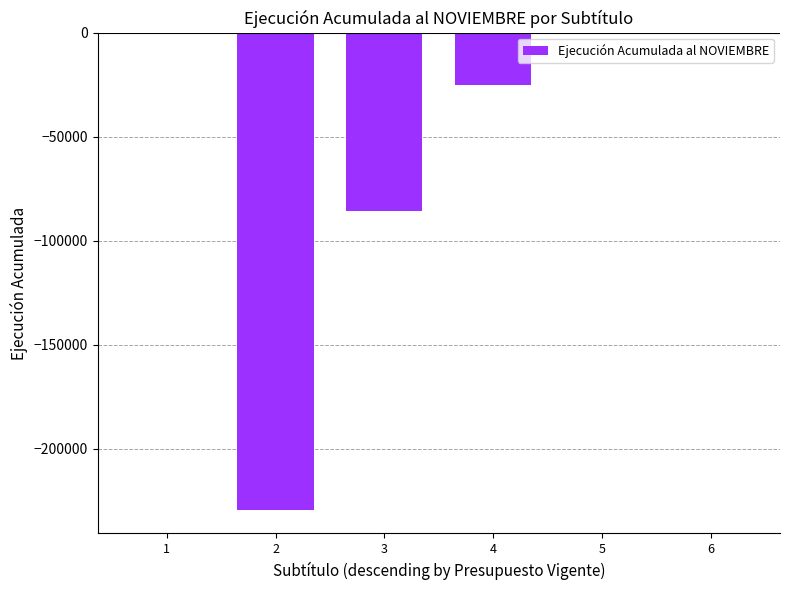

What is the sum of all values?

-340747